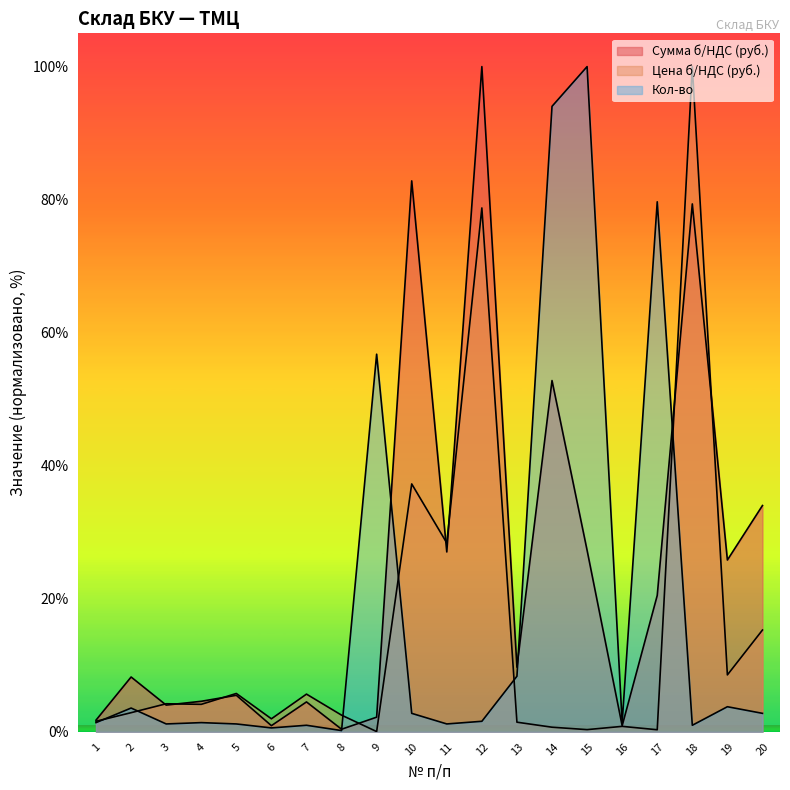

How many times do Кол-во and Сумма б/НДС (руб.) cross each other?

4